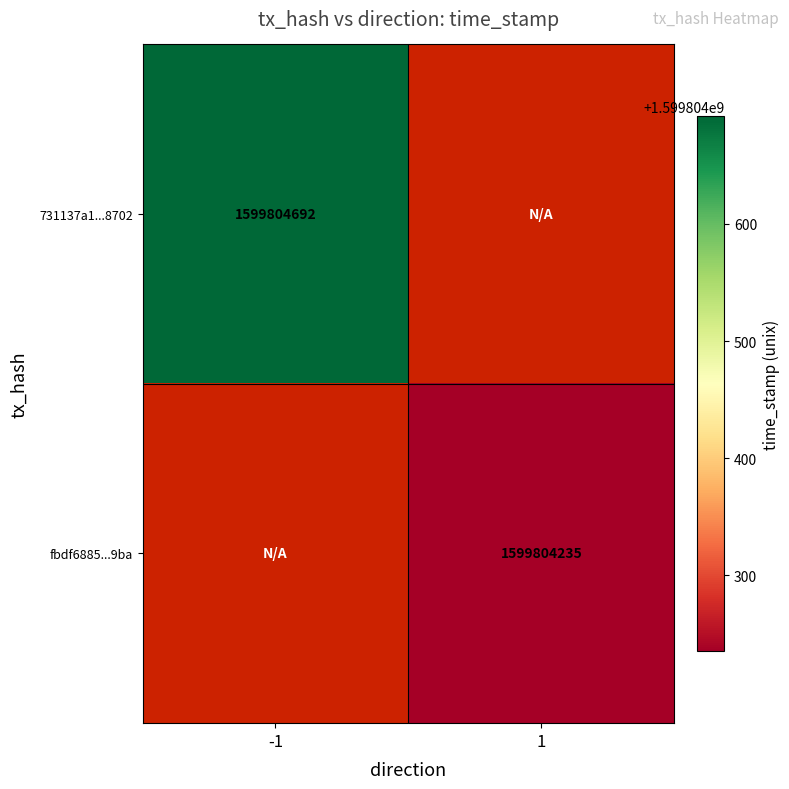

Is the value of 731137a1cc8a9adde289292add5ec6279ae8702 at -1 greater than the value of fbdf6885c1e8078990ba27dbc44616b7436c9ba at 1?

Yes